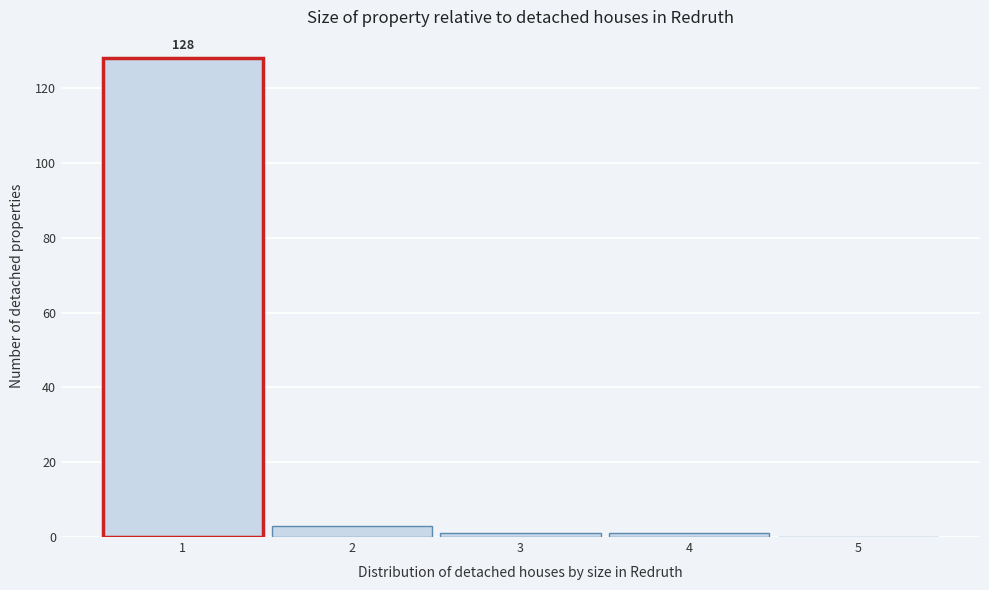

Over which range of the x-axis is the bar tallest?

0.5 to 1.5